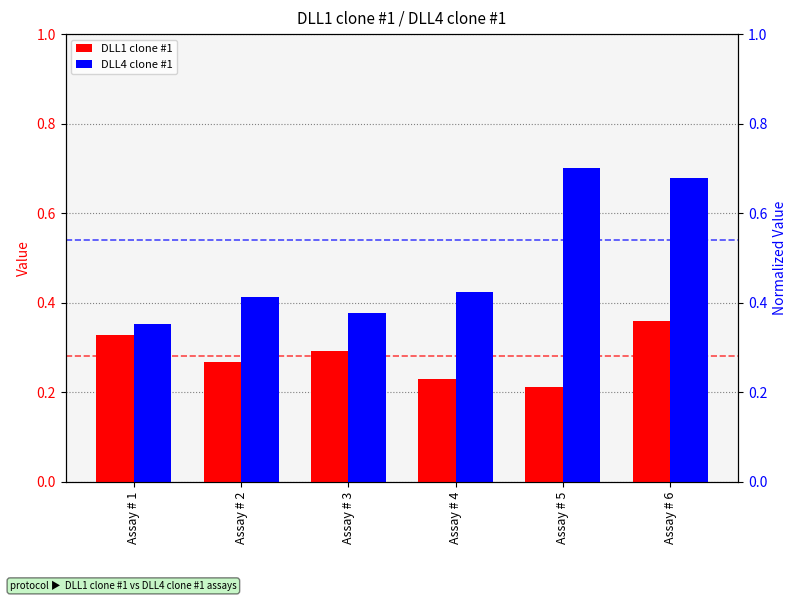

Does the chart contain stacked bars?

No